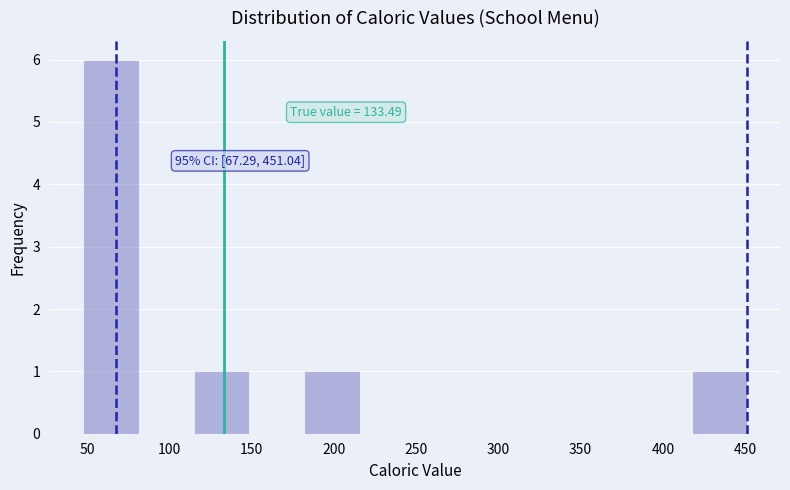

Over which range of the x-axis is the bar tallest?

50 to 80